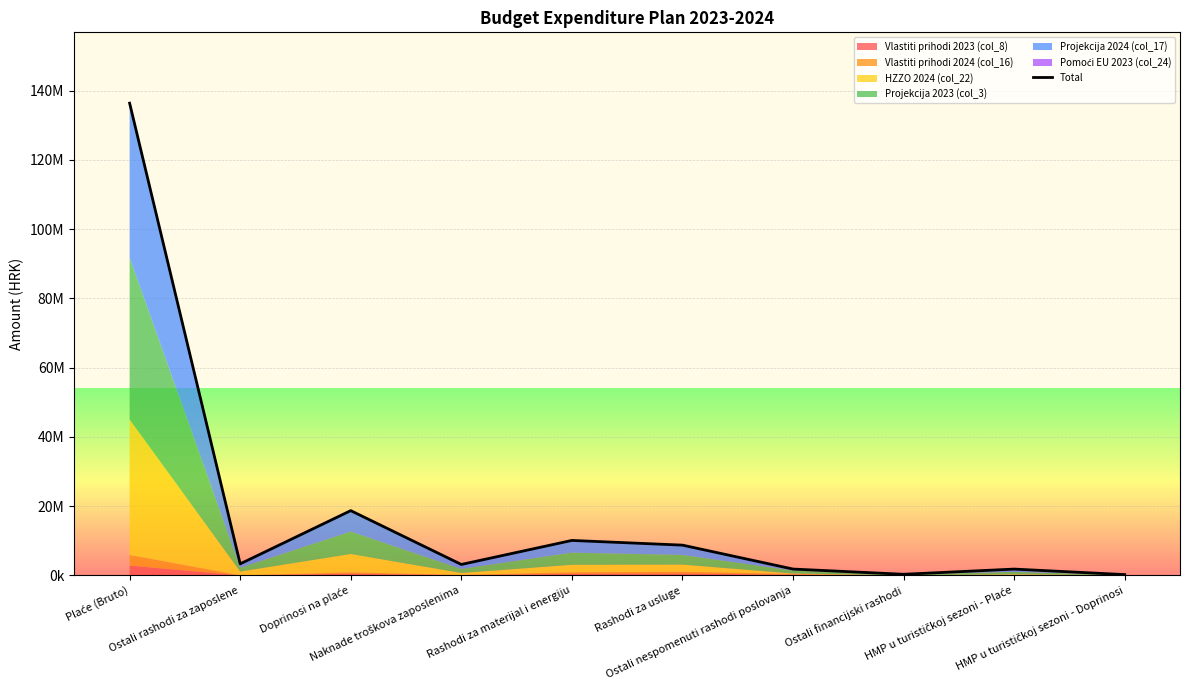

Reading left to right, extract all data points from this chart.

136372324	3355000	18722716	3180710	10117158	8761073	1852800	344000	1843600	252400